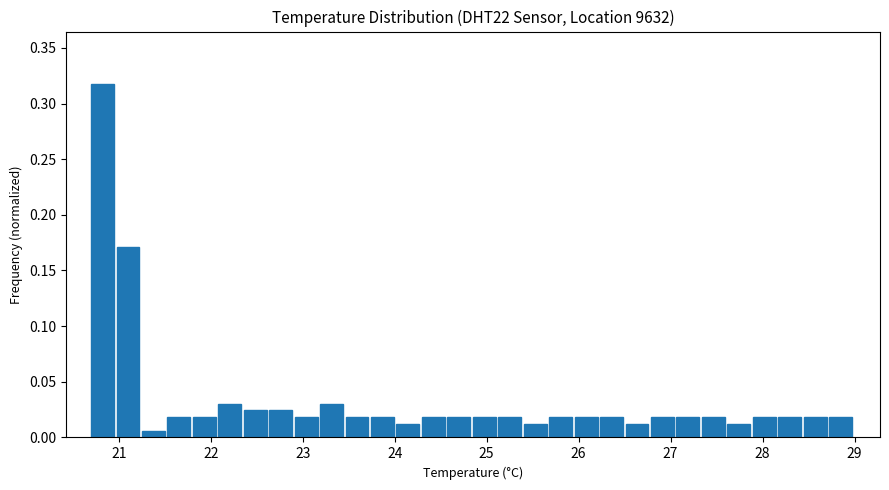

Around what value on the x-axis is the tallest bar? Give the approximate position of its centre, as read against the axis.

20.8